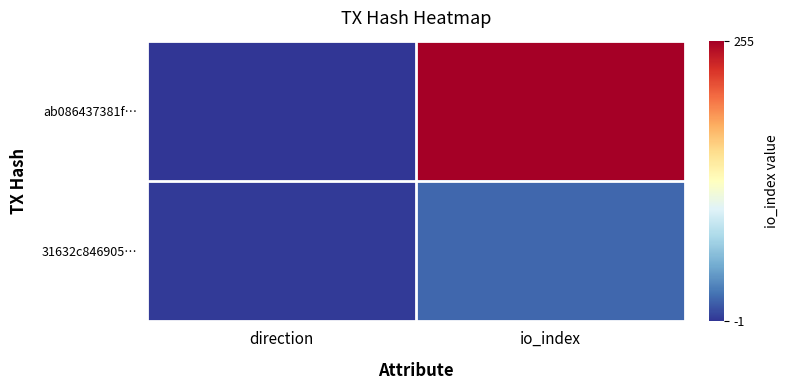

At which category does the chart reach its peak across all series?

io_index